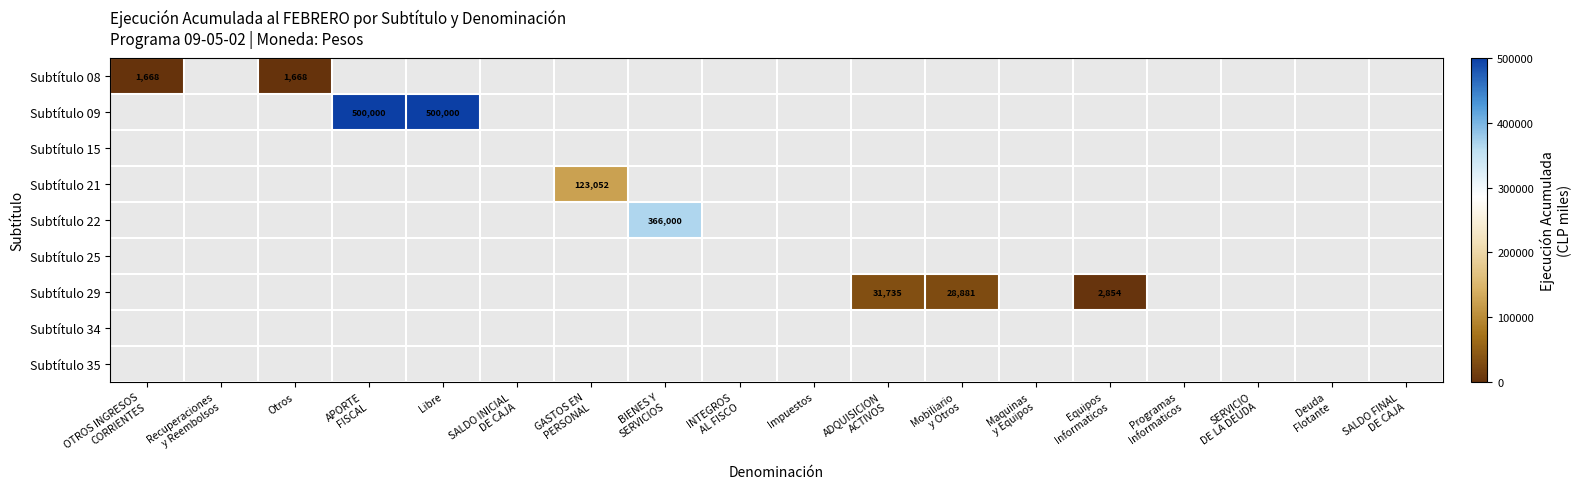

What is the greatest value displayed?

500000.0